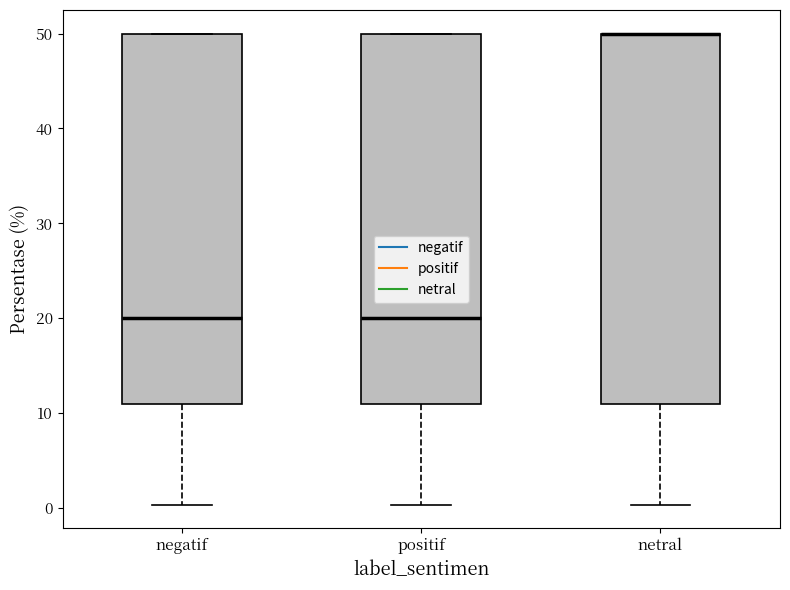

Where does the lower whisker of the box for positif end on the y-axis? The values are not printed on the chart, so give them approximately, as read against the axis.

0